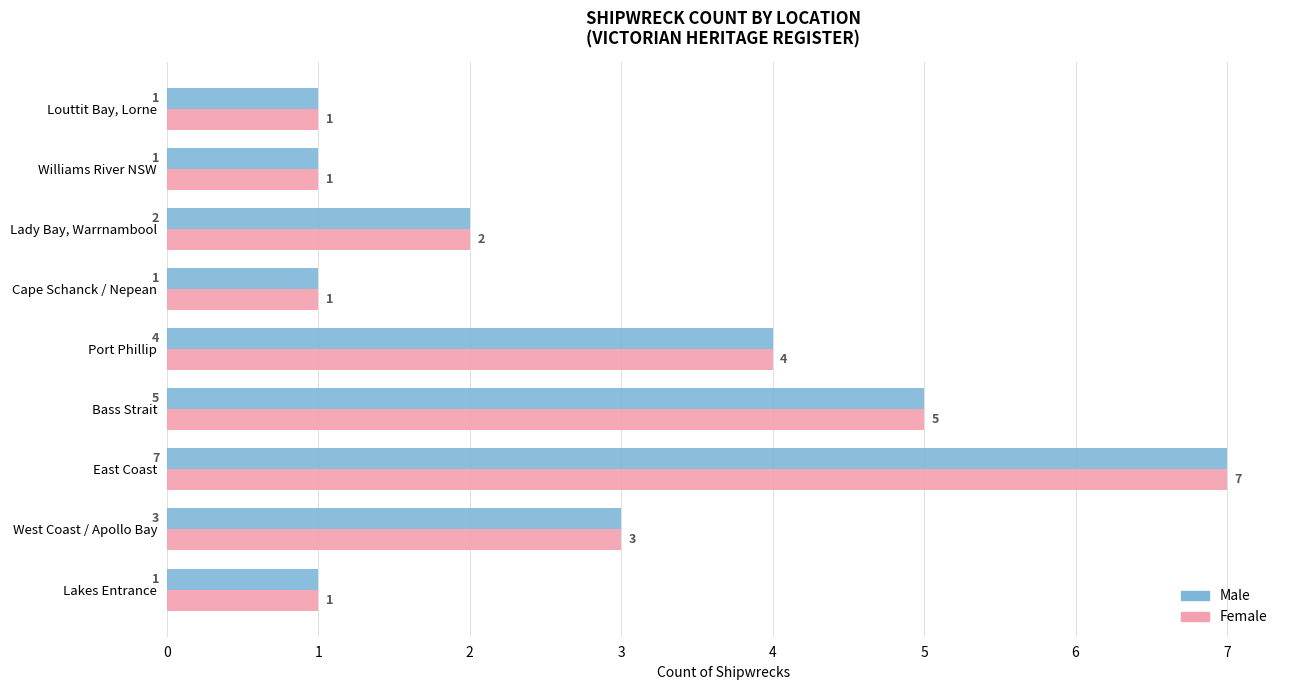

What is the total value across all series at East Coast?

14